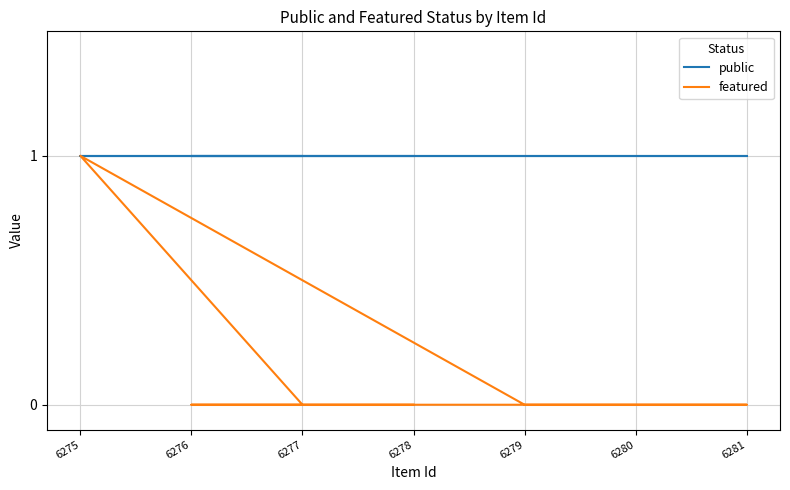

The public series shows 1 at 6278. True or false?

True